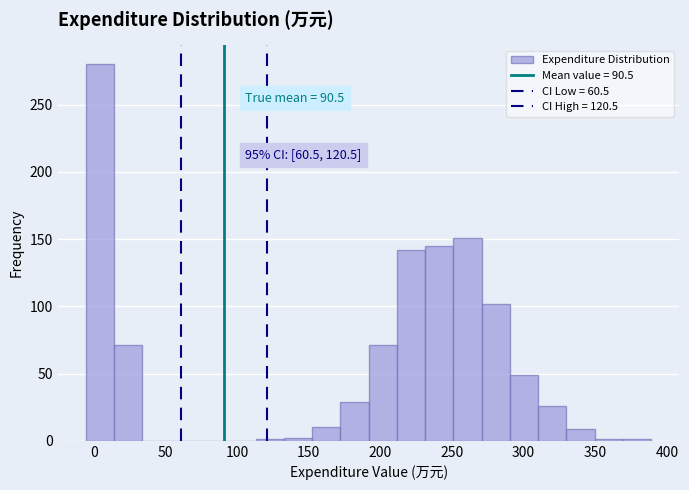

Read against the x-axis, roughly where is the centre of the tallest bar?

5